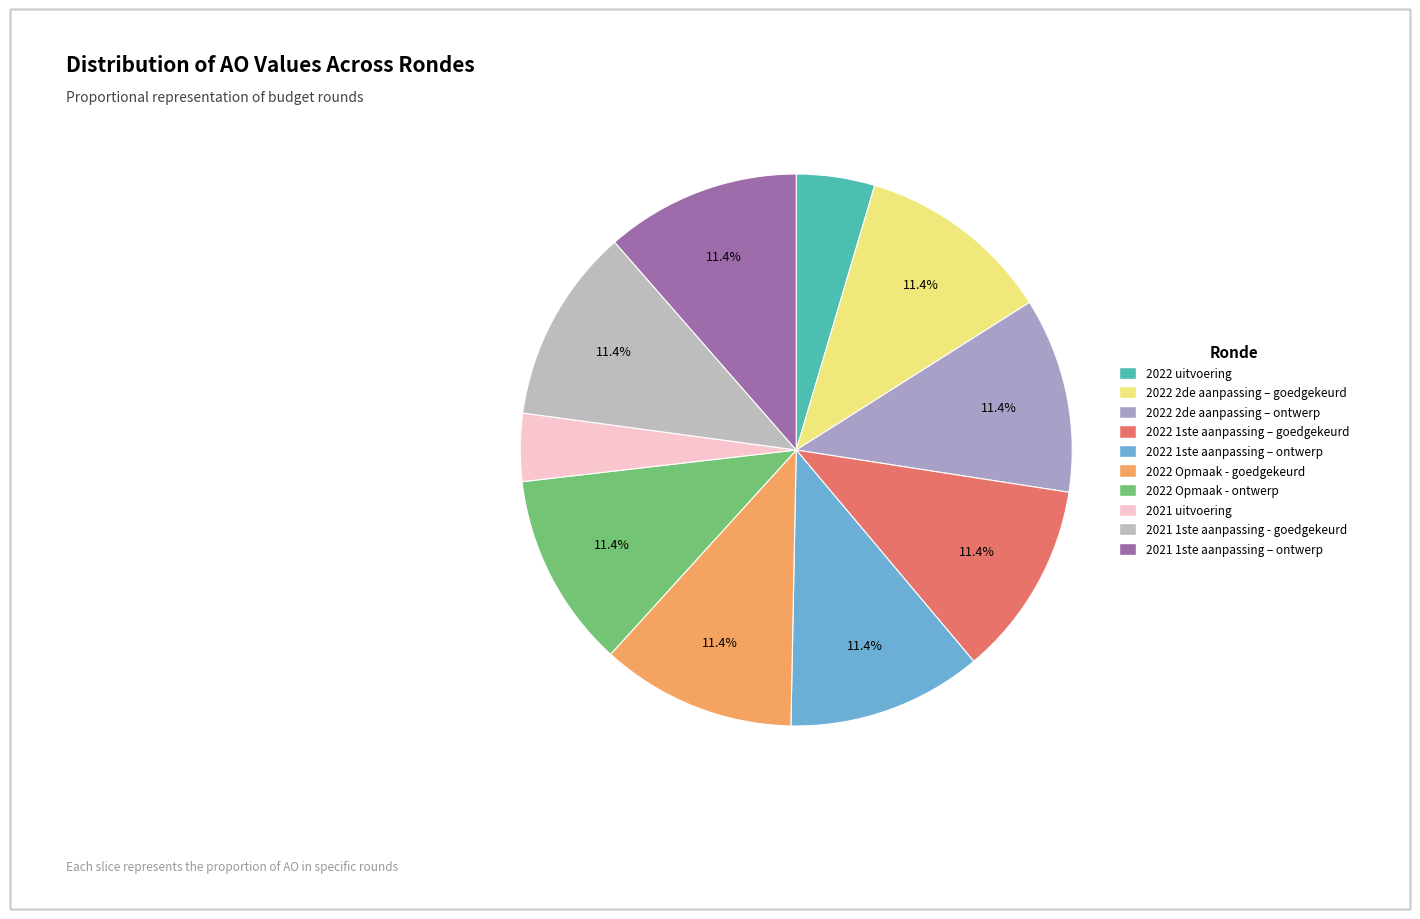

Is there any slice that represents more than half of the pie?

No